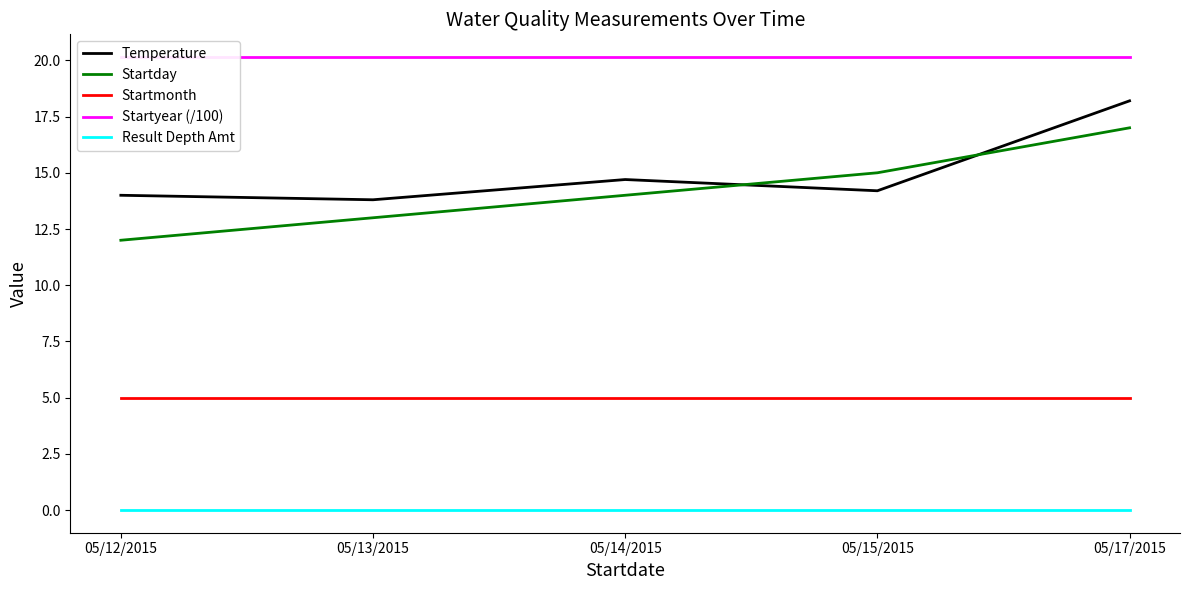

Reading right to left, list all the values displayed in this chart.

Temperature: 05/17/2015=18.2	05/15/2015=14.2	05/14/2015=14.7	05/13/2015=13.8	05/12/2015=14.0
Startday: 05/17/2015=17.0	05/15/2015=15.0	05/14/2015=14.0	05/13/2015=13.0	05/12/2015=12.0
Startmonth: 05/17/2015=5.0	05/15/2015=5.0	05/14/2015=5.0	05/13/2015=5.0	05/12/2015=5.0
Startyear (/100): 05/17/2015=20.1	05/15/2015=20.1	05/14/2015=20.1	05/13/2015=20.1	05/12/2015=20.1
Result Depth Amt: 05/17/2015=0.0	05/15/2015=0.0	05/14/2015=0.0	05/13/2015=0.0	05/12/2015=0.0